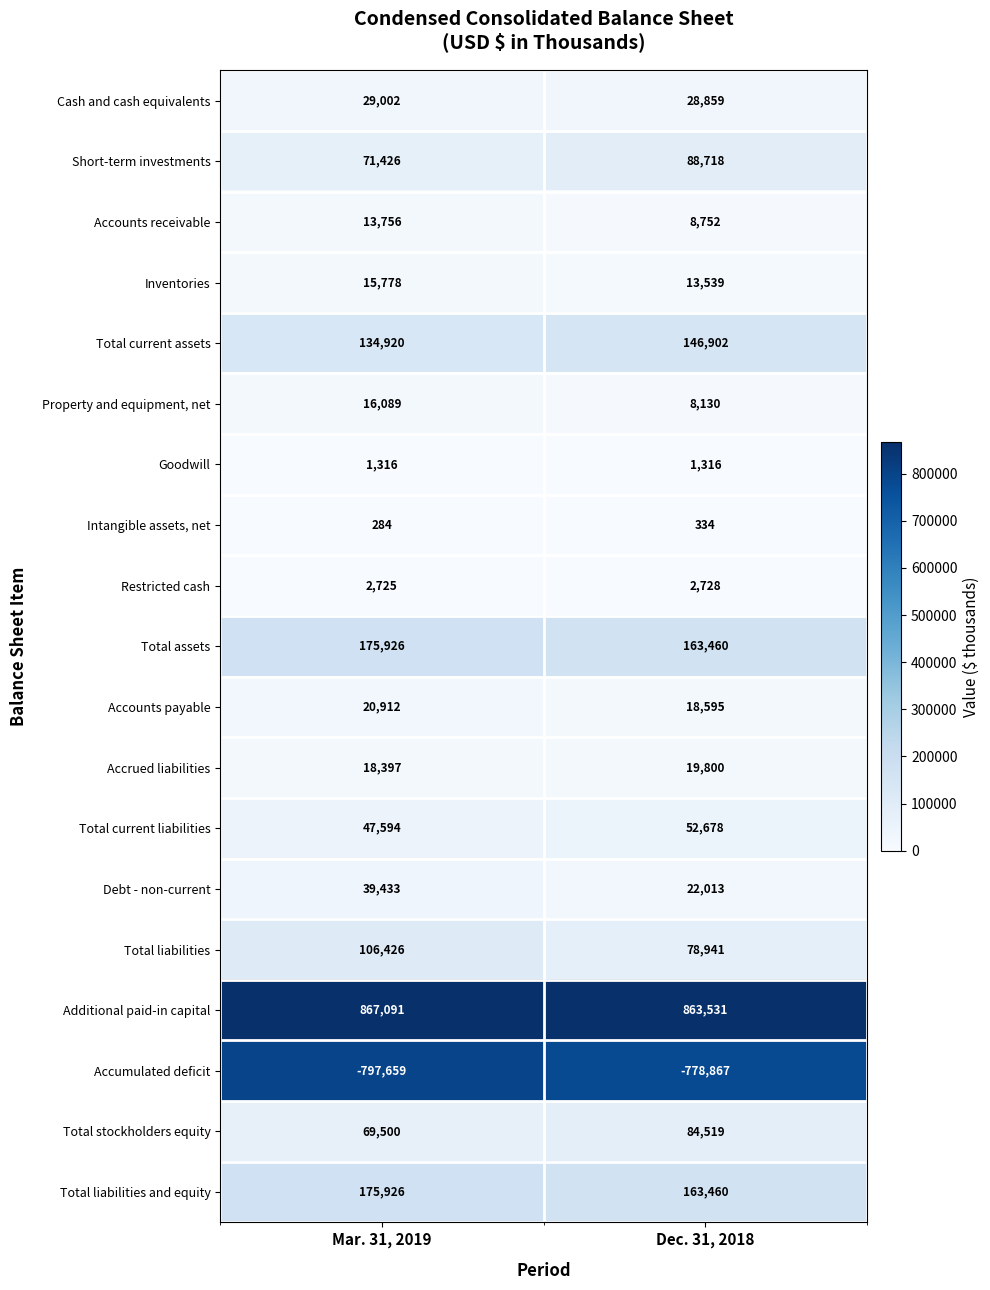

What is the difference between the Debt - non-current values at Mar. 31, 2019 and Dec. 31, 2018?

17420